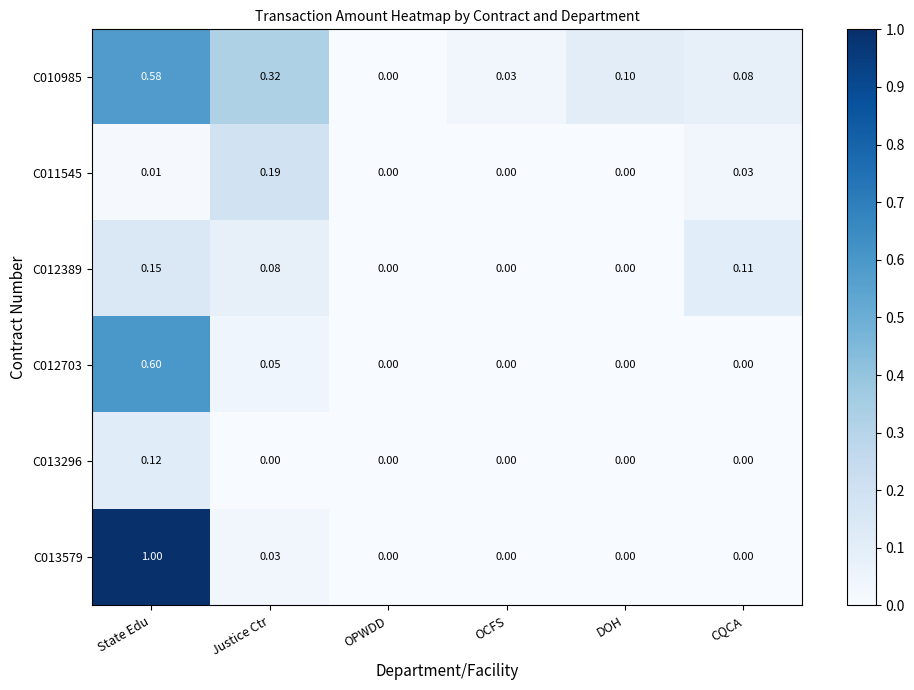

At which category does the chart reach its peak across all series?

State Edu